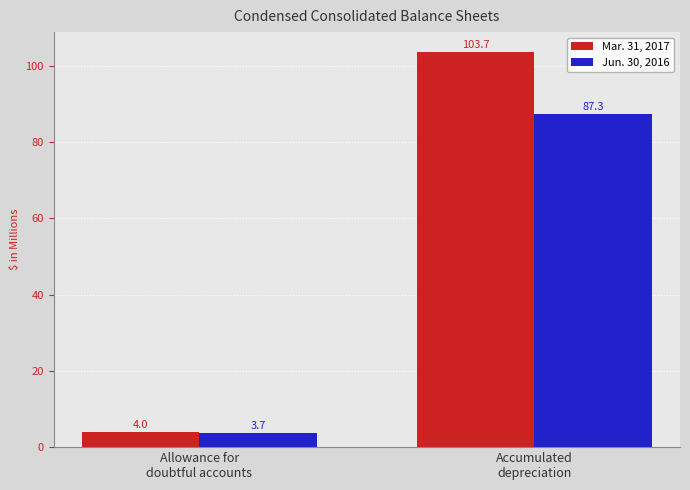

Rank the series by their maximum value, from lowest to highest.

Jun. 30, 2016, Mar. 31, 2017